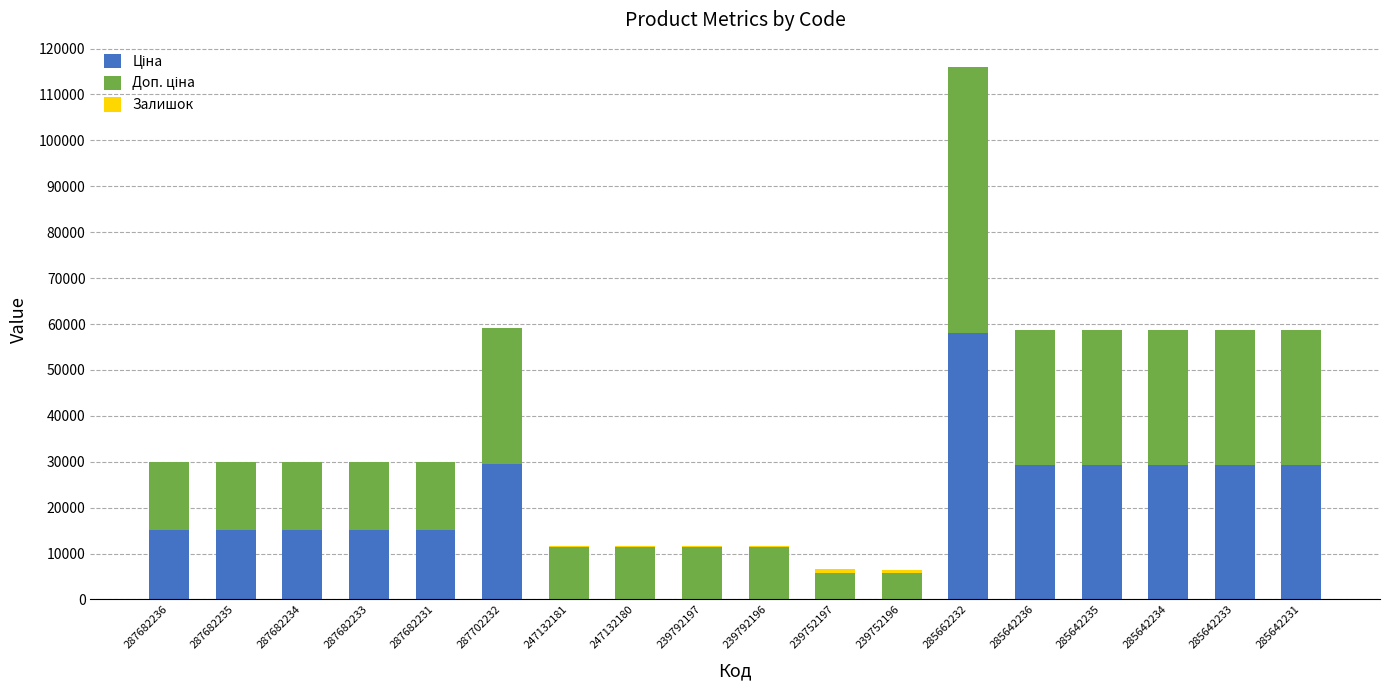

Does the chart contain stacked bars?

Yes